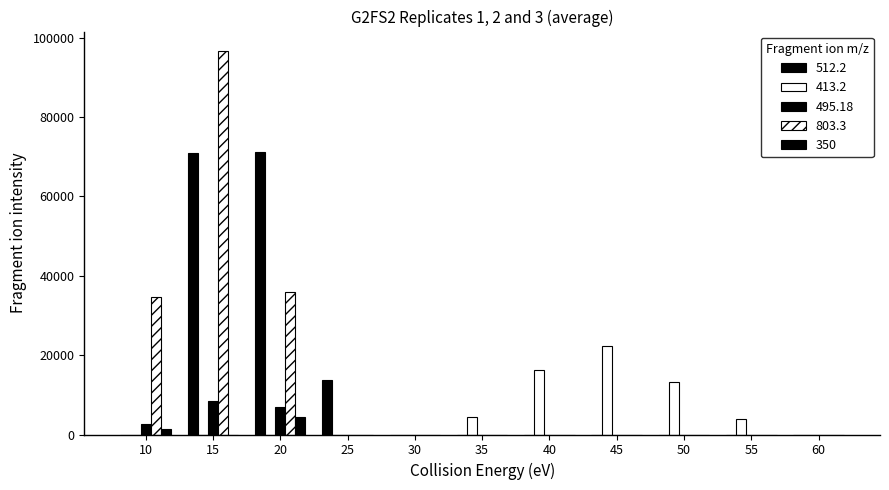

How many groups of bars are there?

11